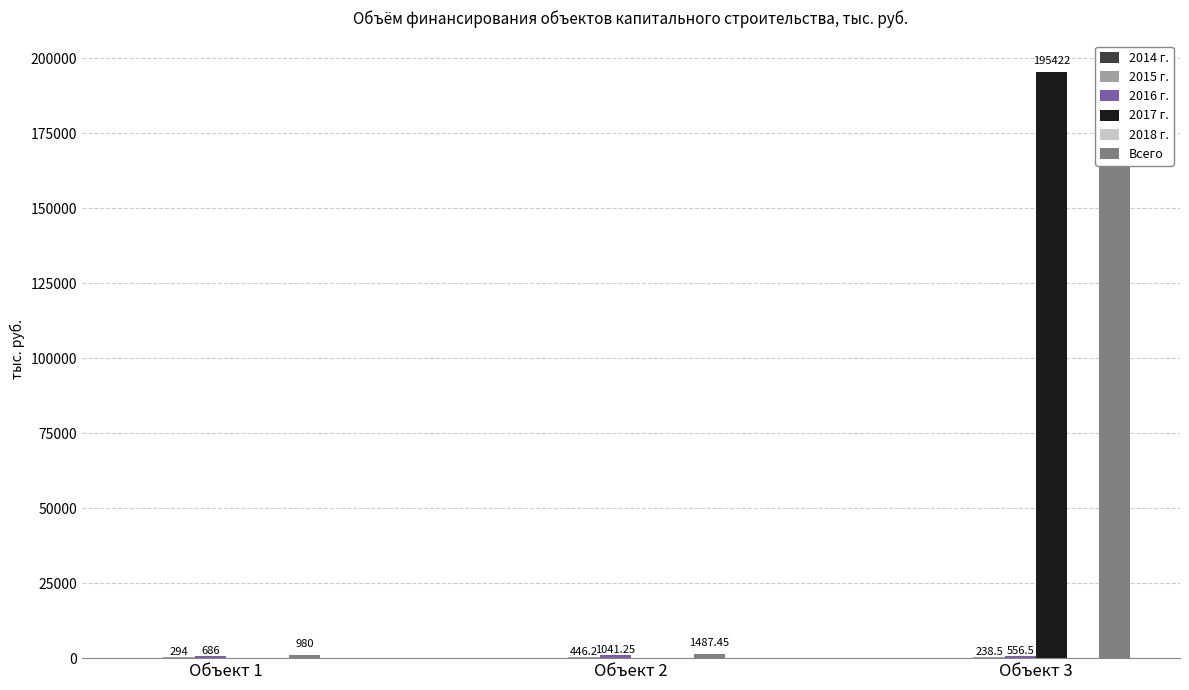

What is the difference between the highest and lowest values at Объект 3?

196216.7